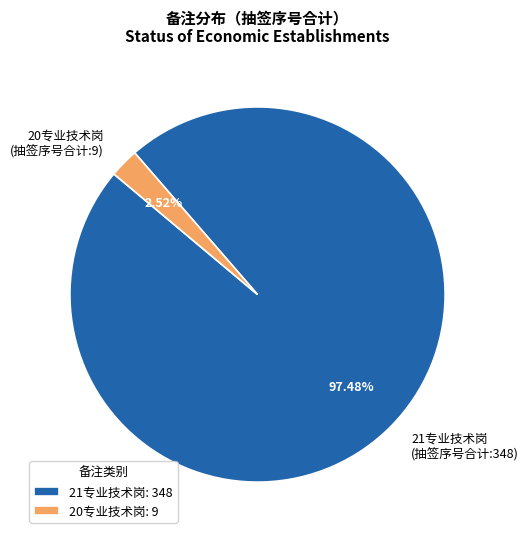

To the nearest percent, what is the average slice percentage?

50%